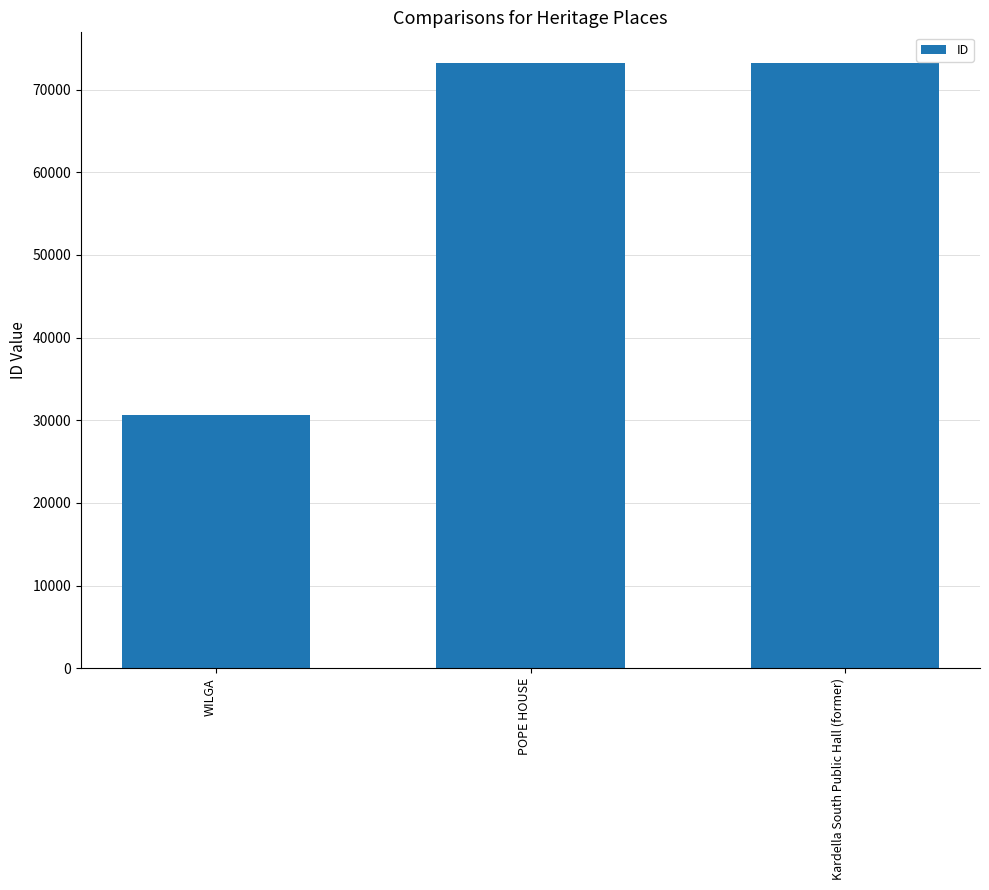

At which label is the value closest to 51941?

POPE HOUSE